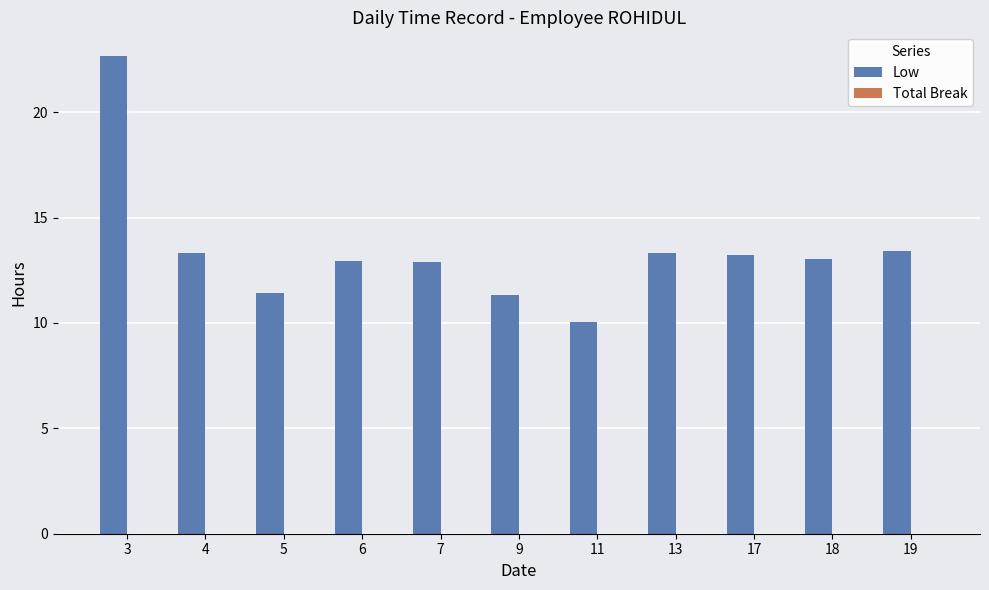

What is the change in value from 5 to 18?

+1.6